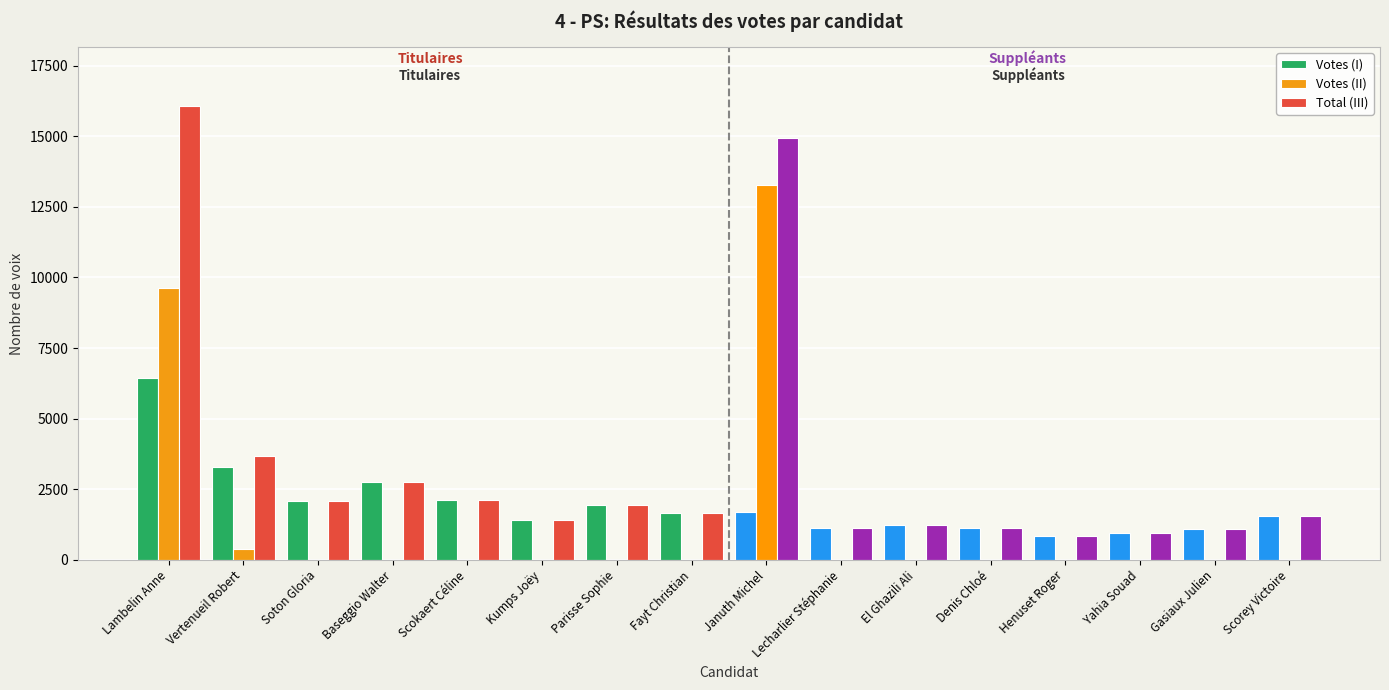

At which category does the chart reach its peak across all series?

Lambelin Anne